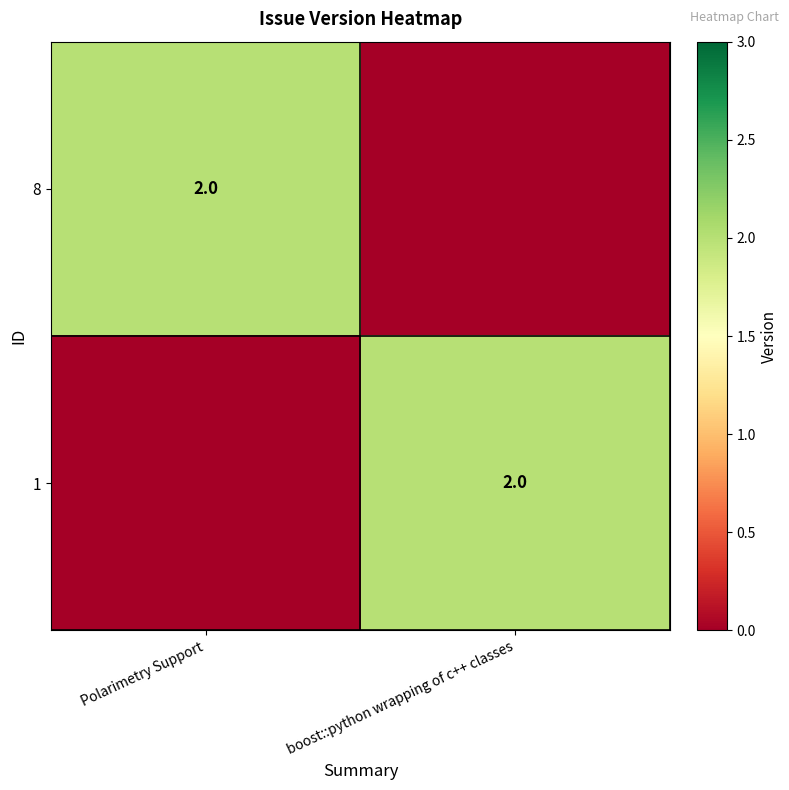

The 8 series shows 1 at Polarimetry Support. True or false?

False